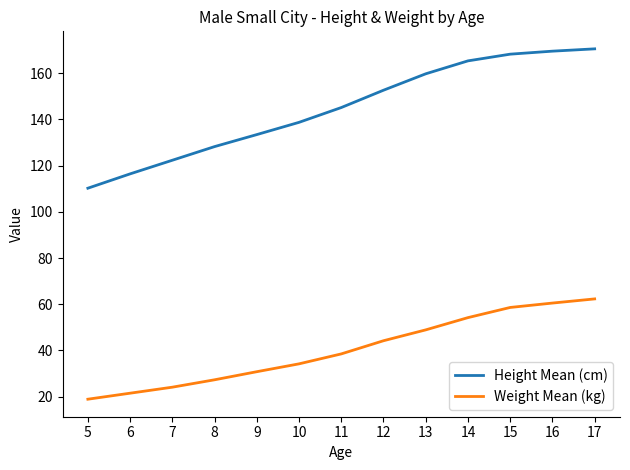

Reading left to right, transcribe all the data shown in this chart.

Height Mean (cm): 110.2	116.4	122.3	128.2	133.4	138.7	145.1	152.6	159.7	165.3	168.2	169.5	170.5
Weight Mean (kg): 18.9	21.5	24.1	27.3	30.8	34.2	38.5	44.2	48.9	54.2	58.6	60.5	62.3